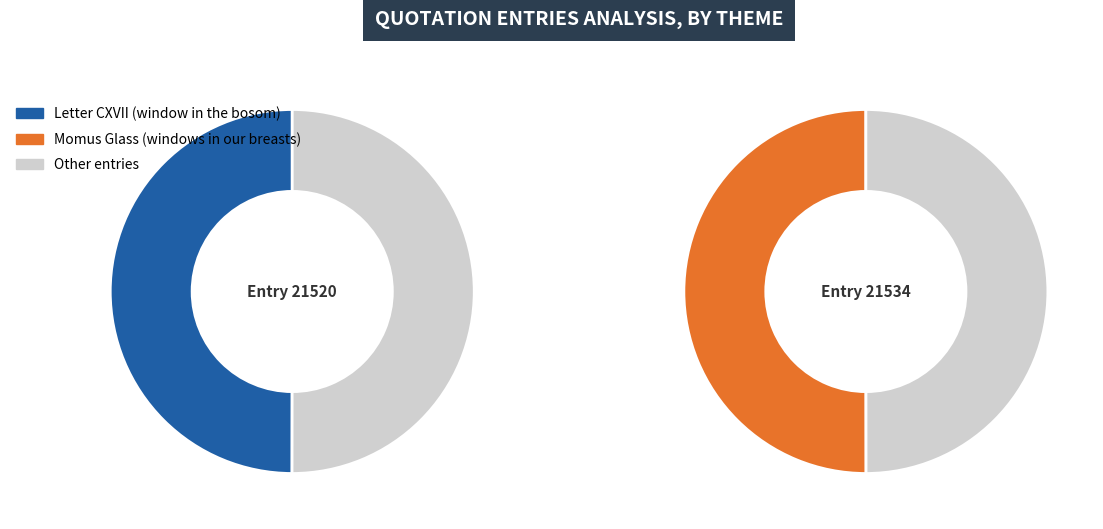

What is the majority slice?

Momus Glass (windows in our breasts)